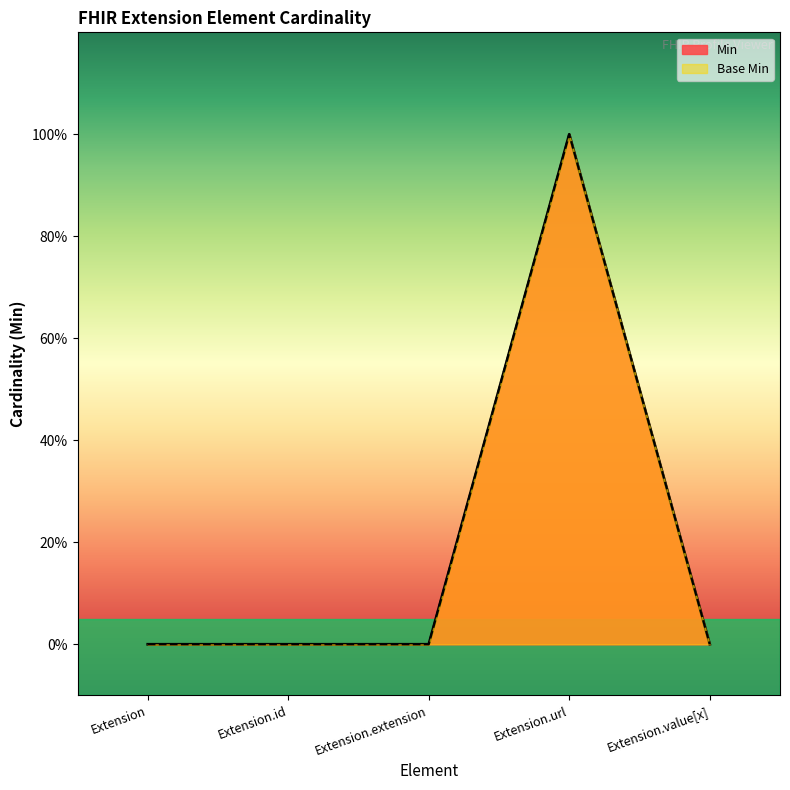

True or false: Min has a value of 0 at Extension.extension.

True